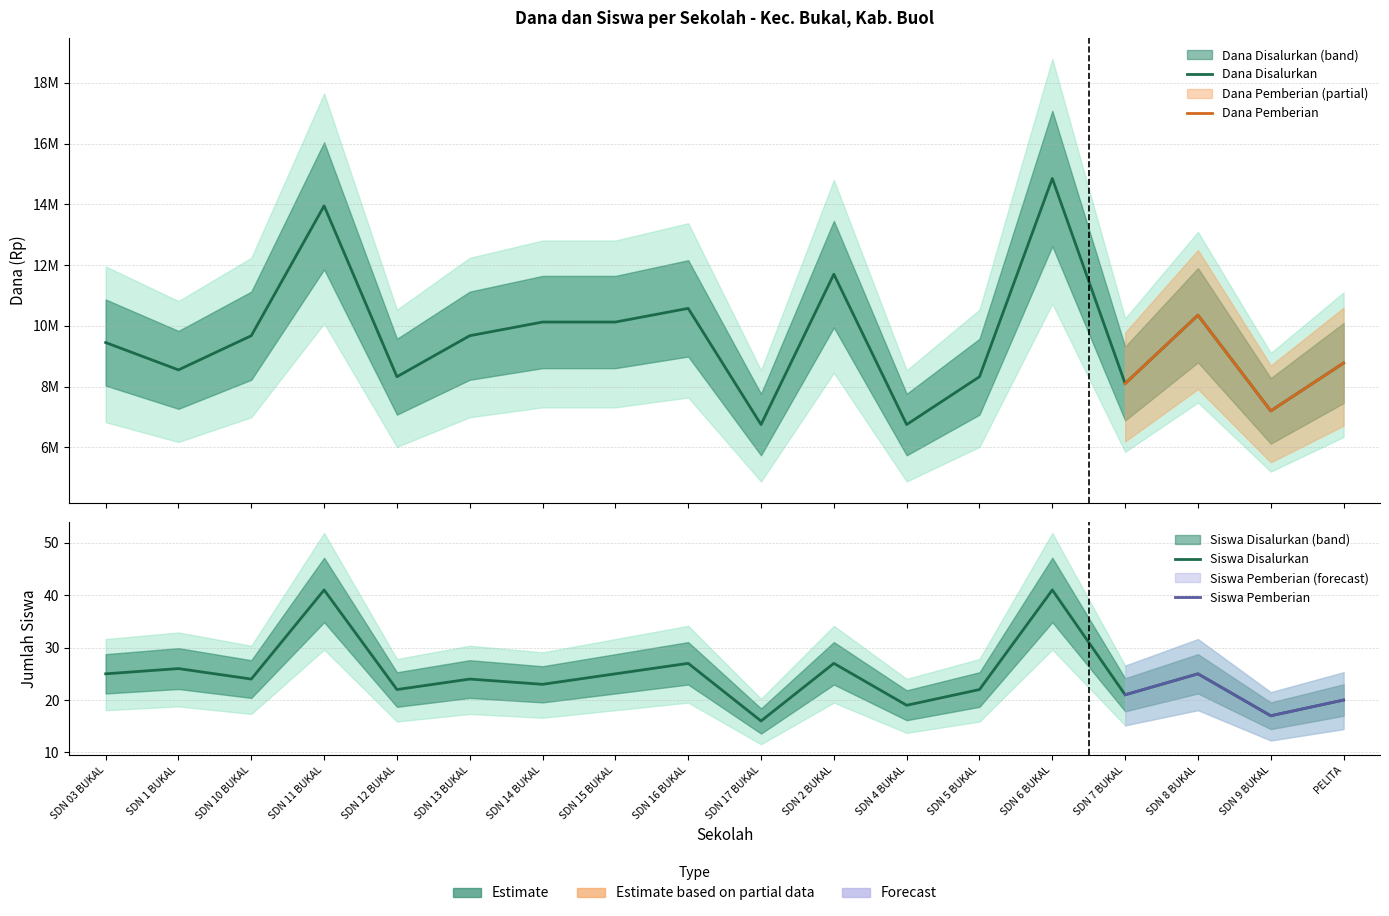

Which label corresponds to the largest value in the chart?

SDN 6 BUKAL